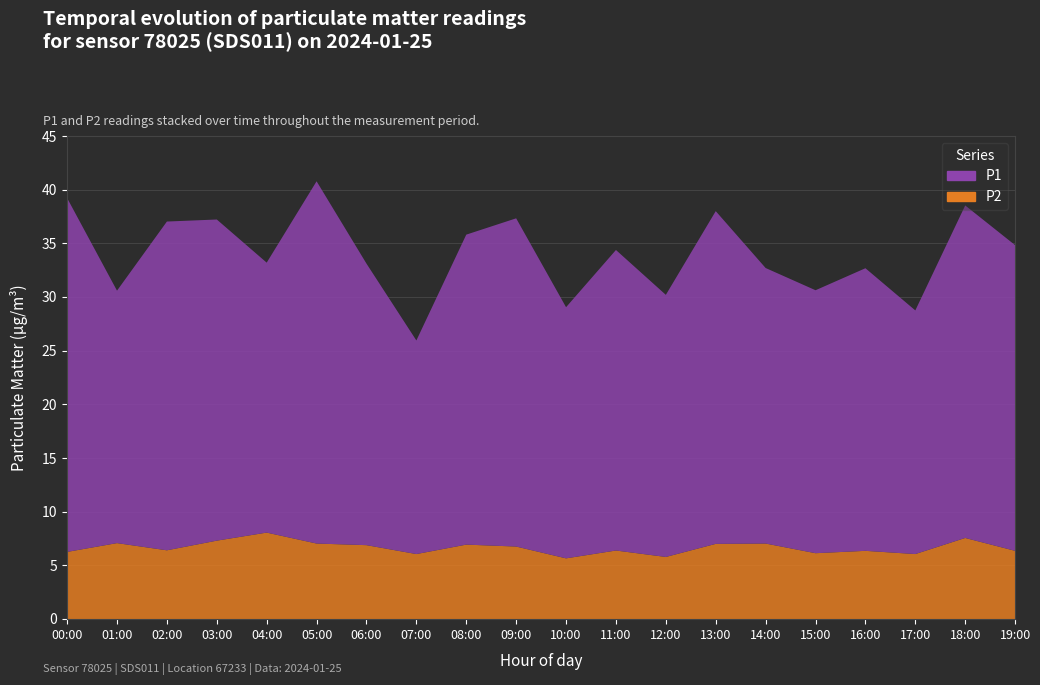

Reading left to right, what are all the values shown in this chart?

P1: 33.0	23.5	30.6	29.9	25.1	33.8	26.2	19.9	28.9	30.6	23.4	28.0	24.4	31.0	25.7	24.5	26.3	22.7	31.0	28.5
P2: 6.2	7.1	6.4	7.3	8.1	7.0	6.9	6.0	6.9	6.8	5.7	6.4	5.8	7.0	7.0	6.1	6.3	6.0	7.5	6.3